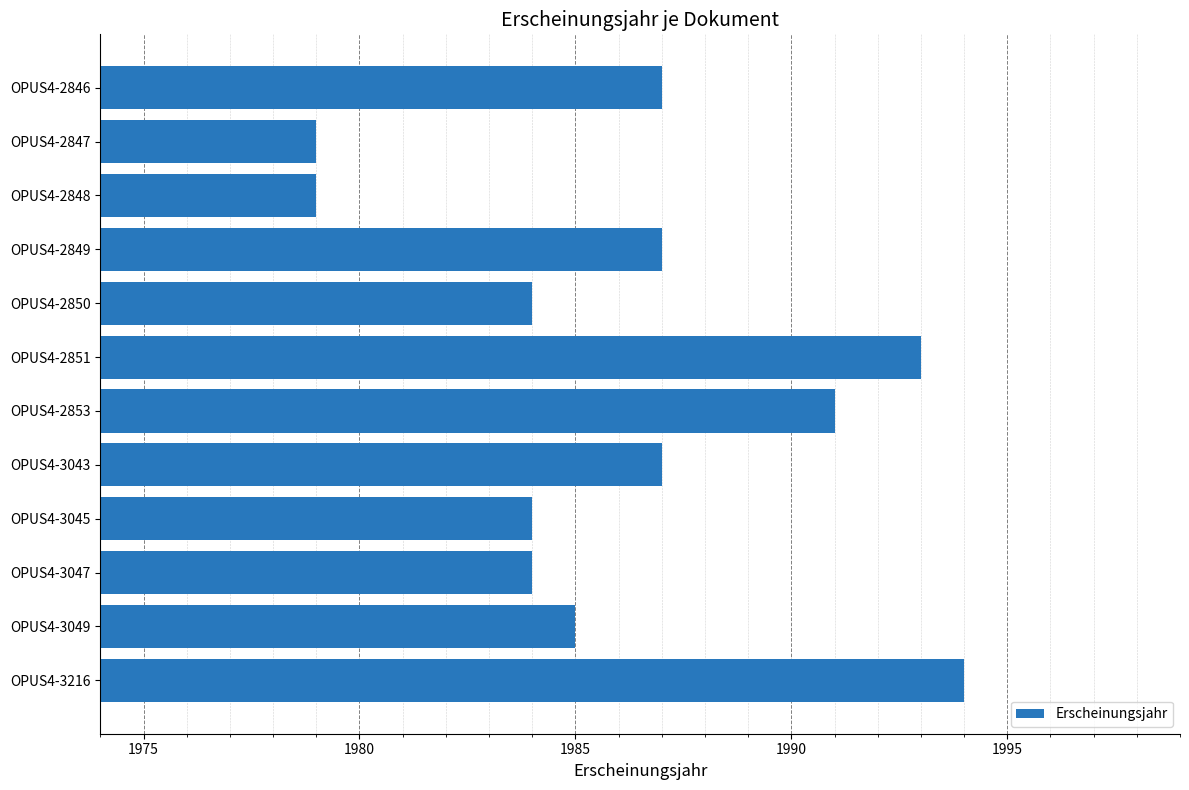

Which label corresponds to the largest value in the chart?

OPUS4-3216